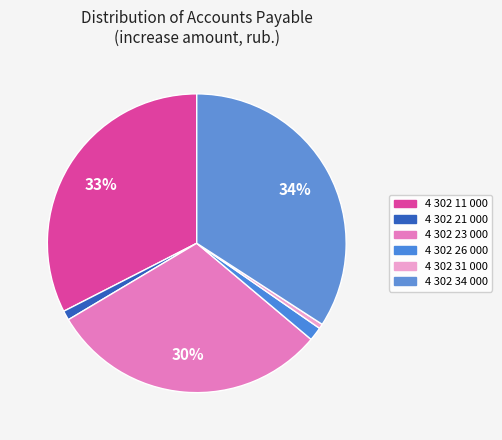

To the nearest percent, what percentage of the pie is 4 302 11 000?

33%